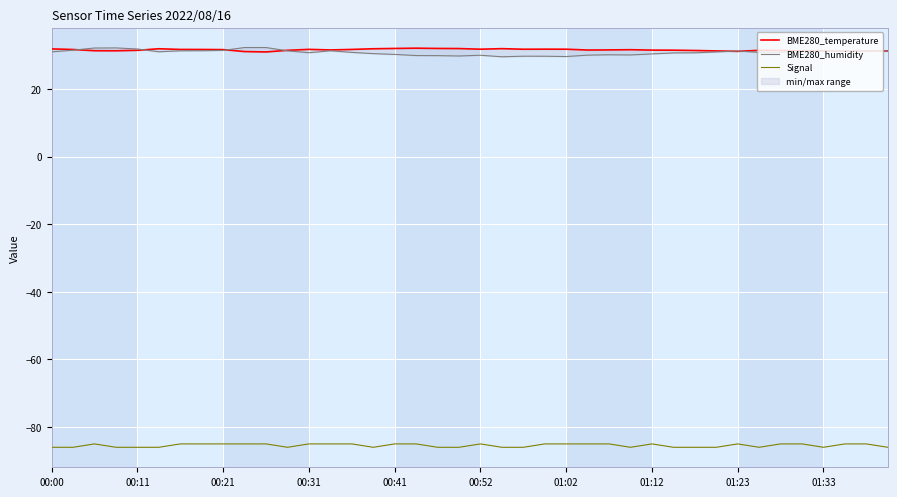

List the series in order of their peak value, lowest first.

Signal, BME280_temperature, BME280_humidity